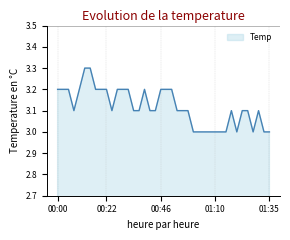

What is the greatest value displayed?

3.3